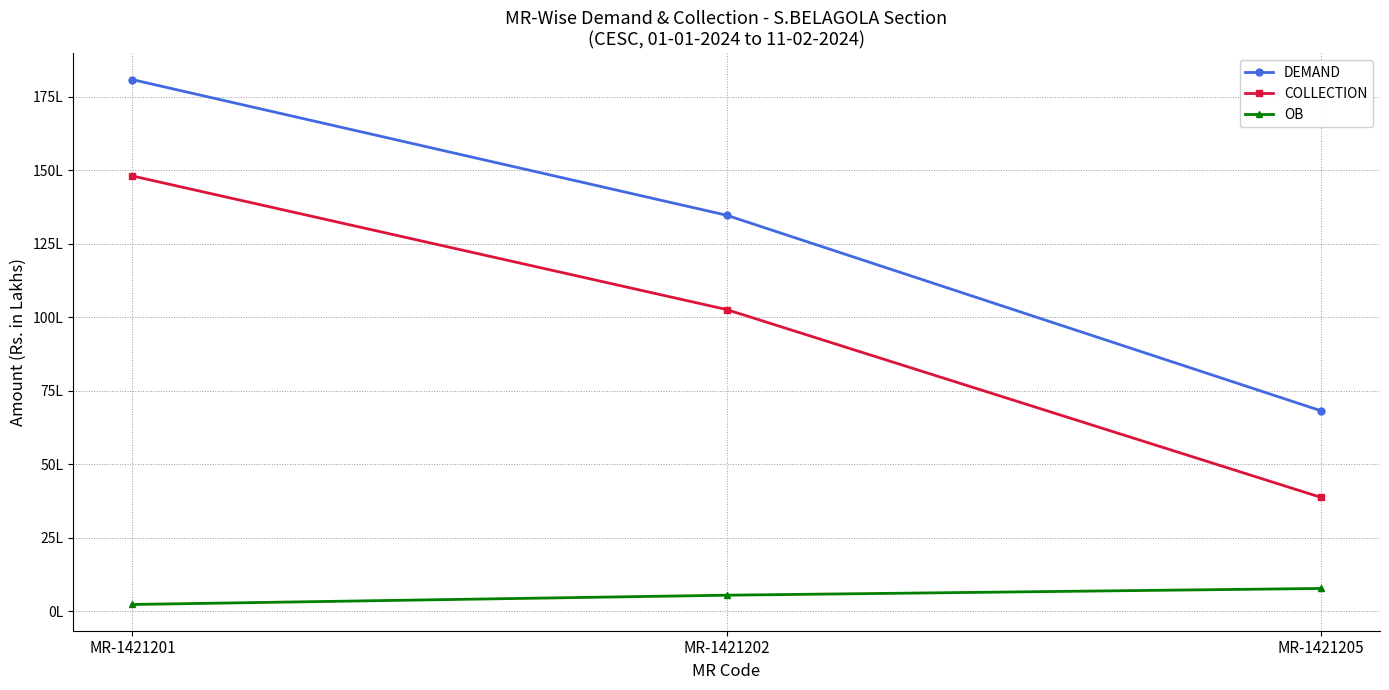

What are all the series names shown in the legend?

DEMAND, COLLECTION, OB